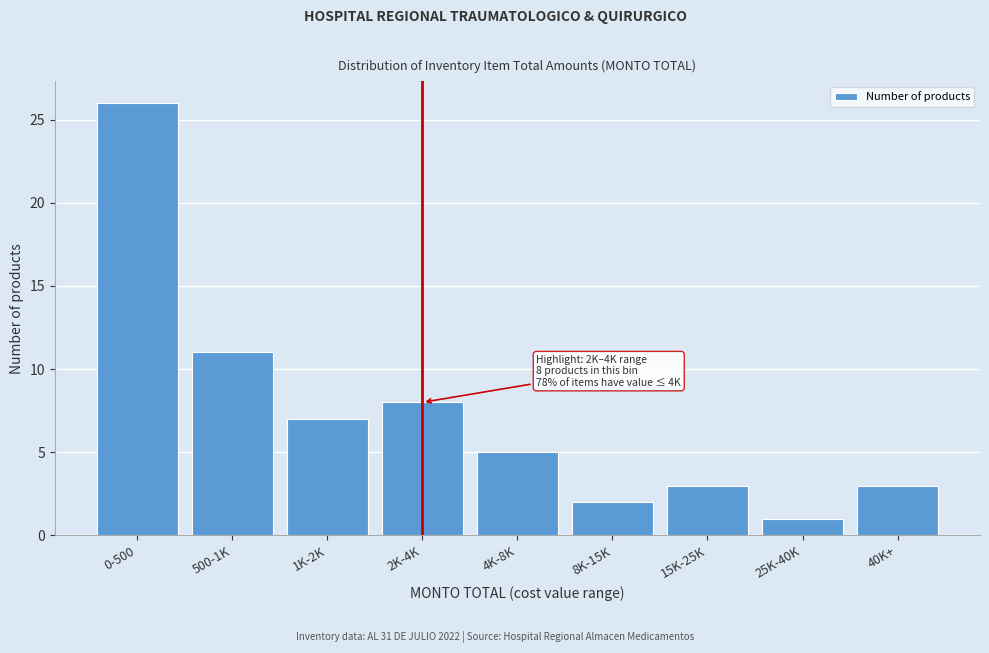

Reading right to left, transcribe all the data shown in this chart.

40K+=3	25K-40K=1	15K-25K=3	8K-15K=2	4K-8K=5	2K-4K=8	1K-2K=7	500-1K=11	0-500=26